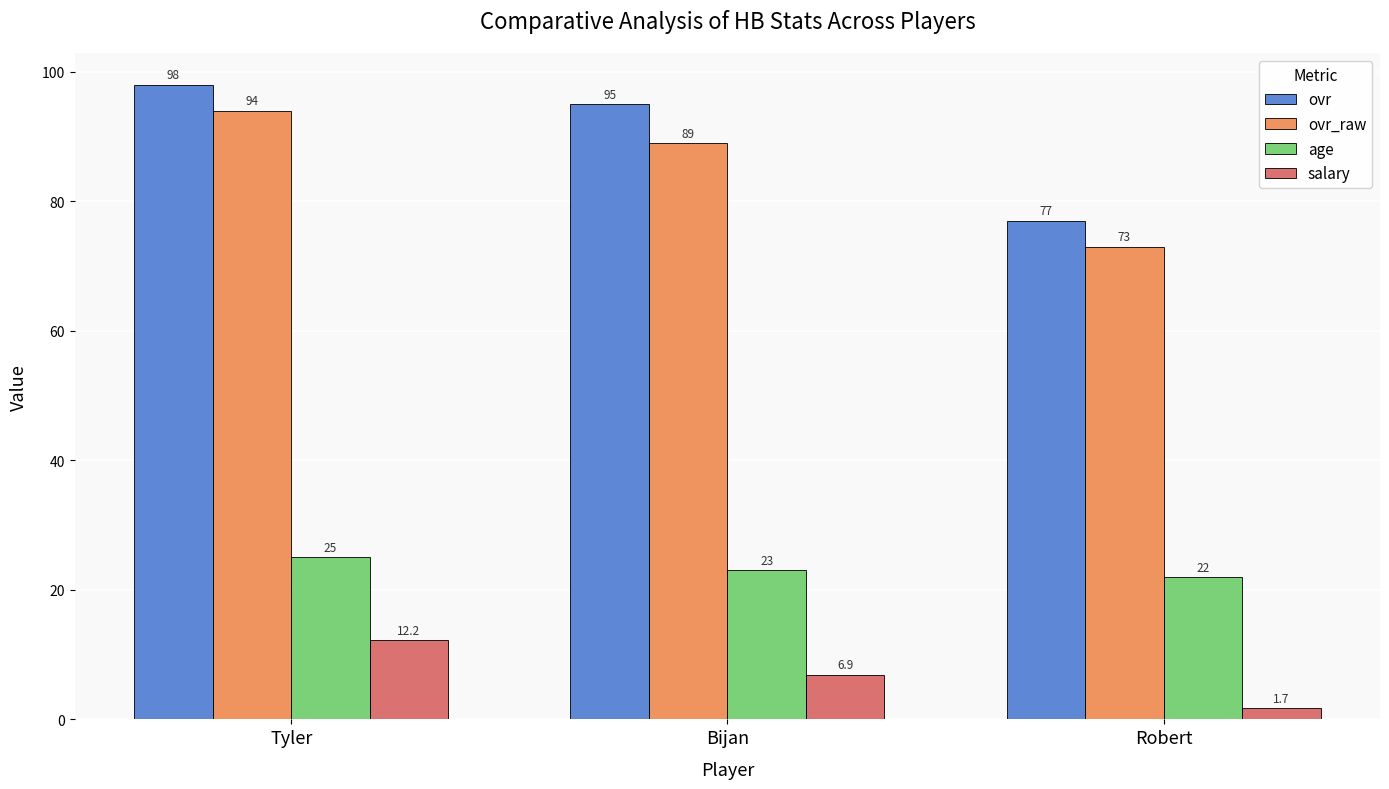

What is the smallest value displayed?

1.7